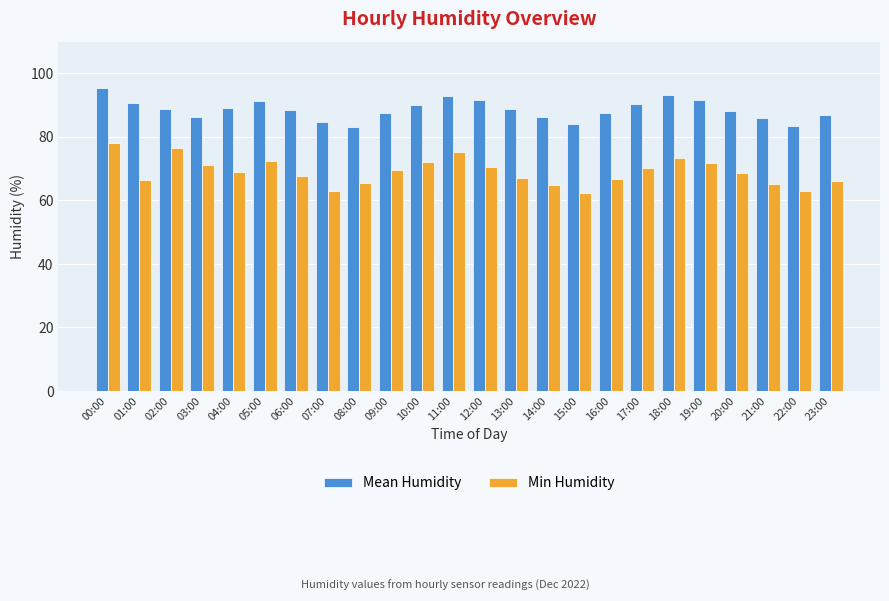

At 16:00, list the series in order from largest to smallest.

Mean Humidity, Min Humidity